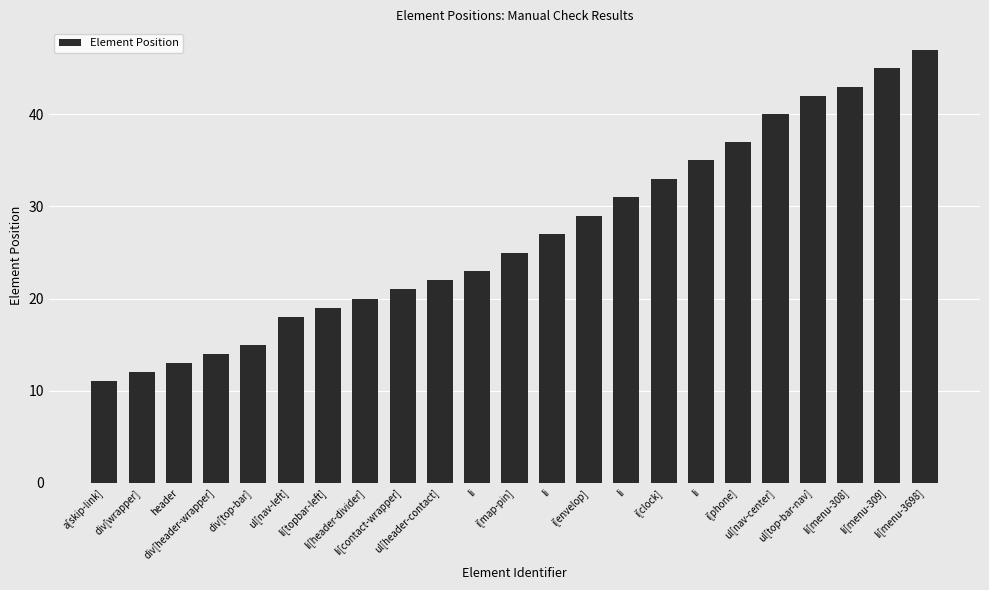

Count the number of categories in the chart.

23